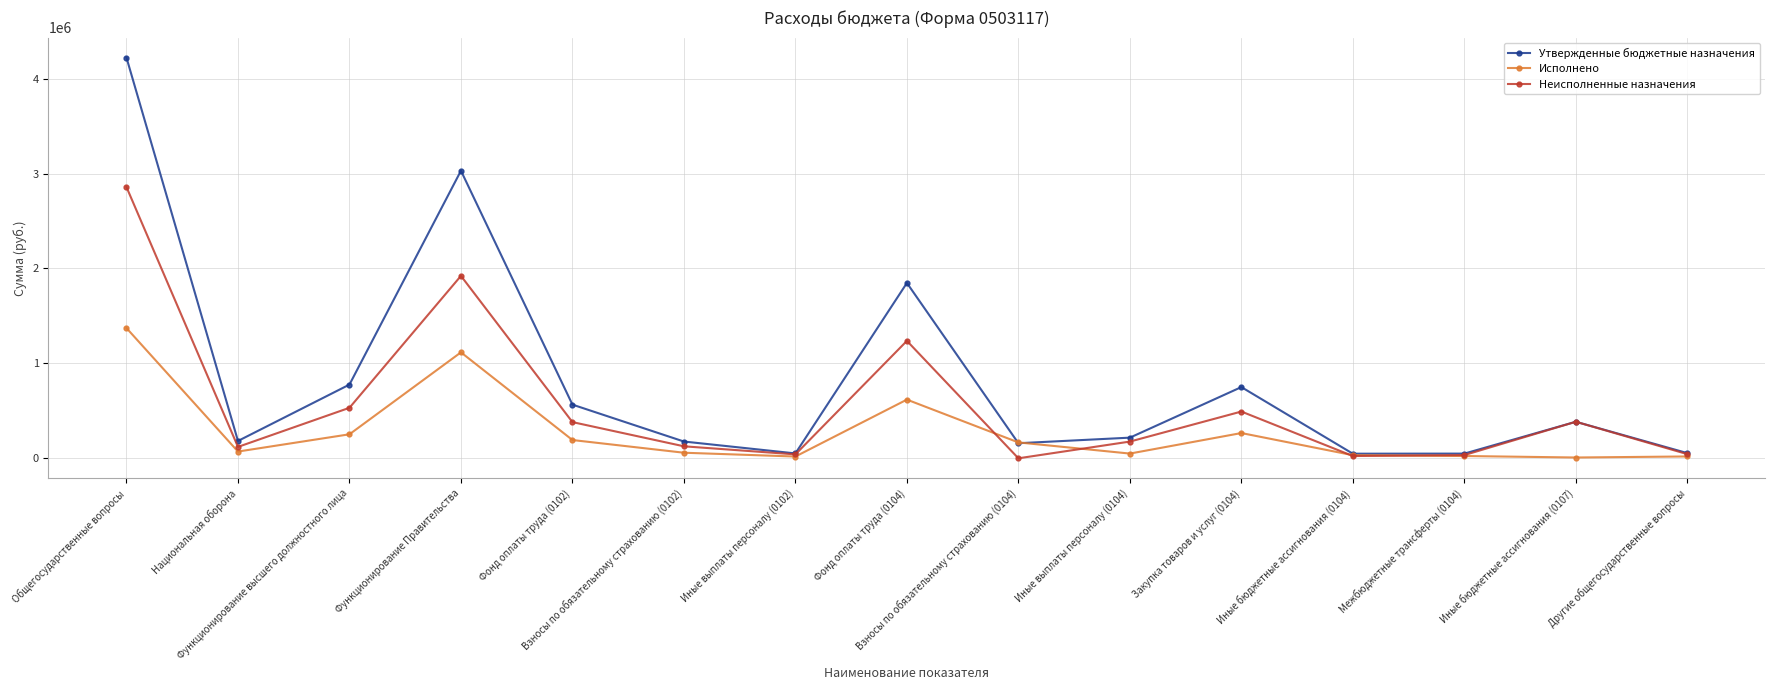

Which series has the largest range (max minus min)?

Утвержденные бюджетные назначения